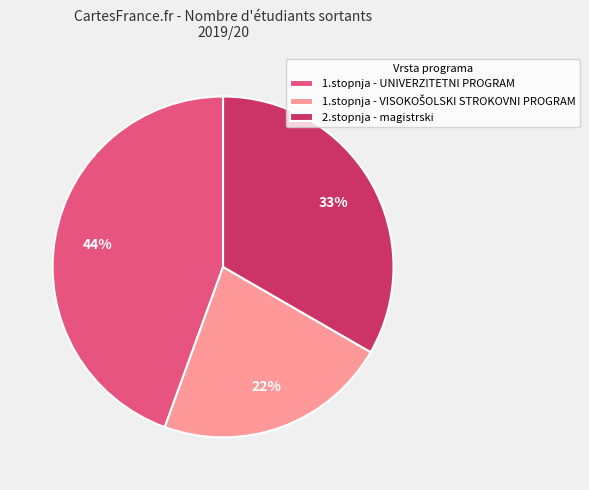

How many slices are in this pie chart?

3